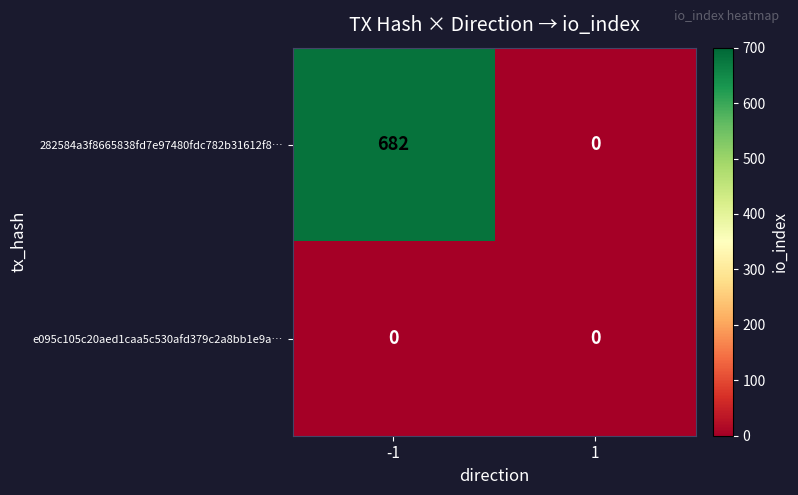

Reading right to left, list all the values displayed in this chart.

282584a3f8665838fd7e97480fdc782b31612f8…: 1=0	-1=682
e095c105c20aed1caa5c530afd379c2a8bb1e9a…: 1=0	-1=0